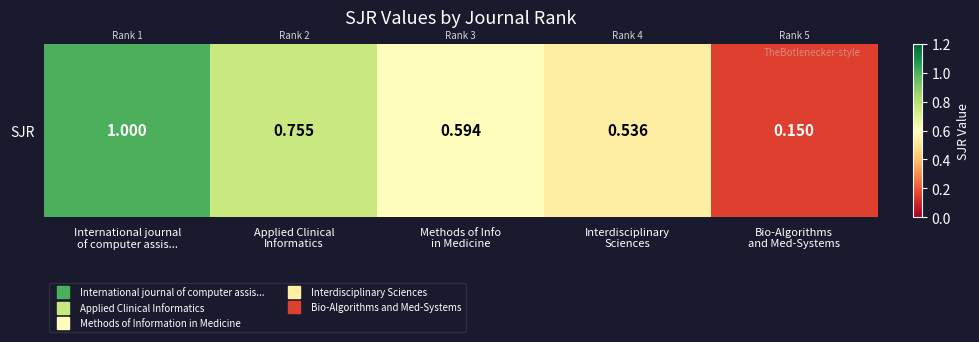

Rank the categories by value from lowest to highest.

Bio-Algorithms
and Med-Systems, Interdisciplinary
Sciences, Methods of Info
in Medicine, Applied Clinical
Informatics, International journal
of computer assis...